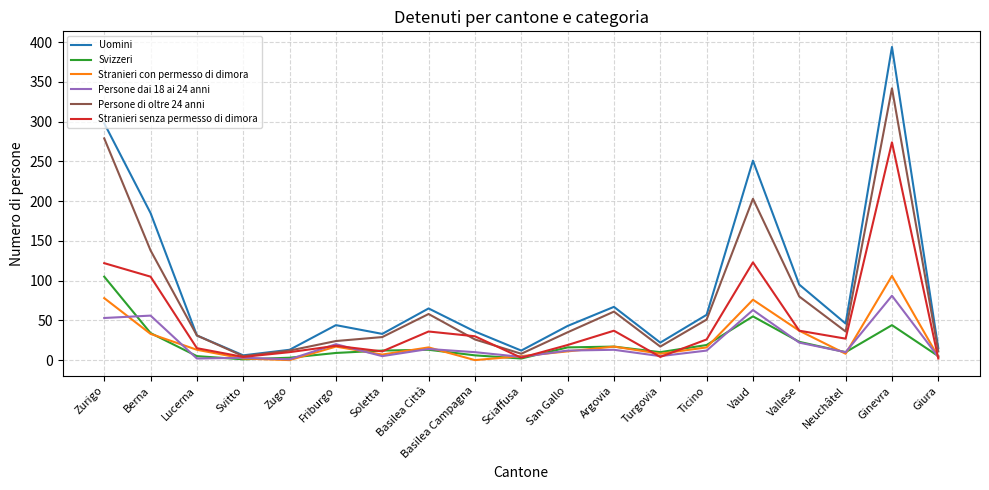

Is it true that Persone di oltre 24 anni equals 8 at Sciaffusa?

True